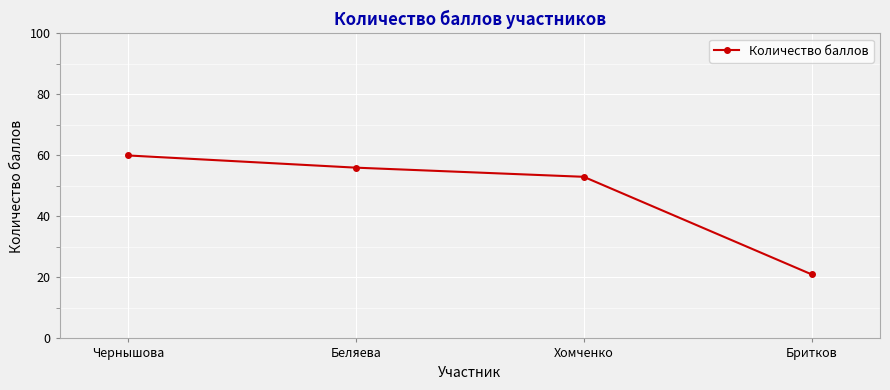

What position from the right is Чернышова?

4